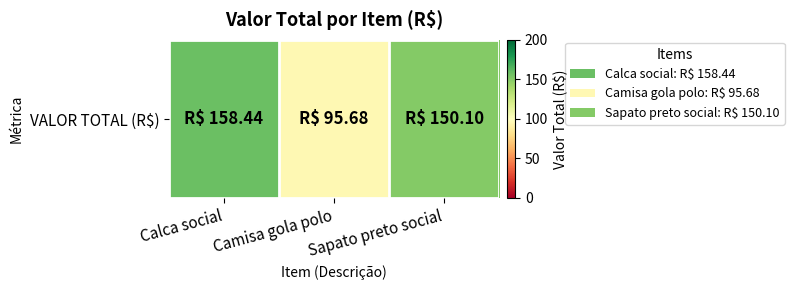

The chart shows a value of 228.3 at Calca social. True or false?

False